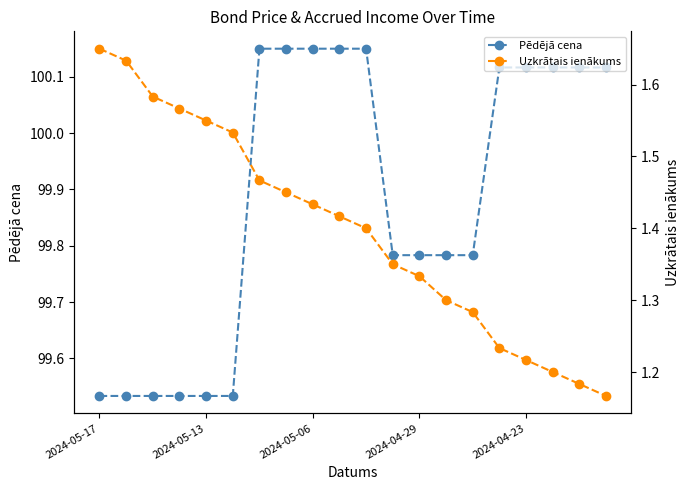

The Pēdējā cena series shows 135.5 at 10. True or false?

False